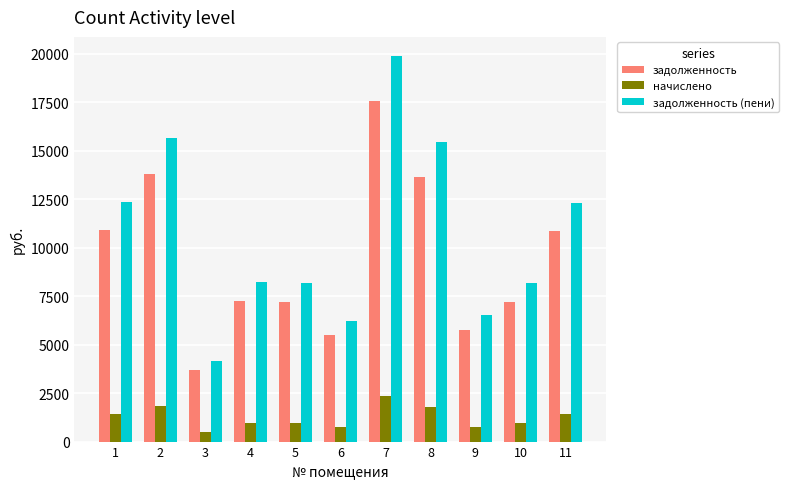

What is the sum of the начислено values at 3 and 9?

1248.5